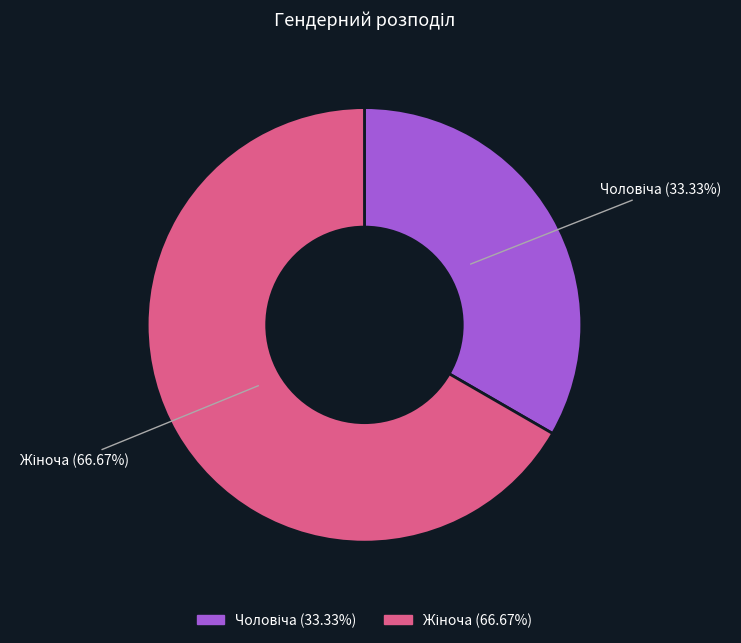

Is there any slice that represents more than half of the pie?

Yes